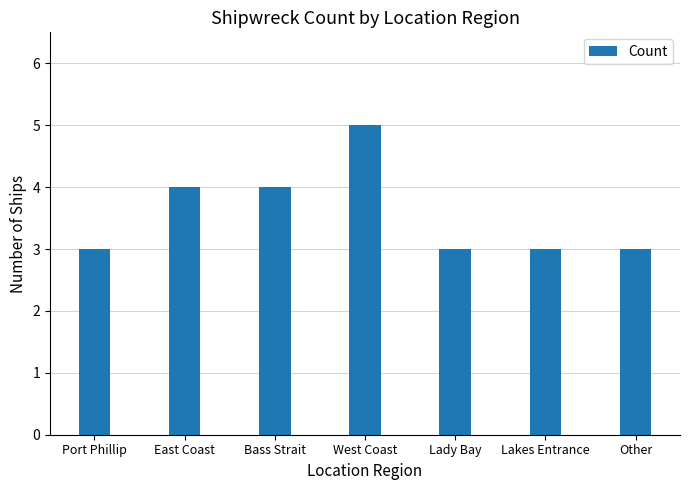

Reading right to left, list all the values displayed in this chart.

3	3	3	5	4	4	3